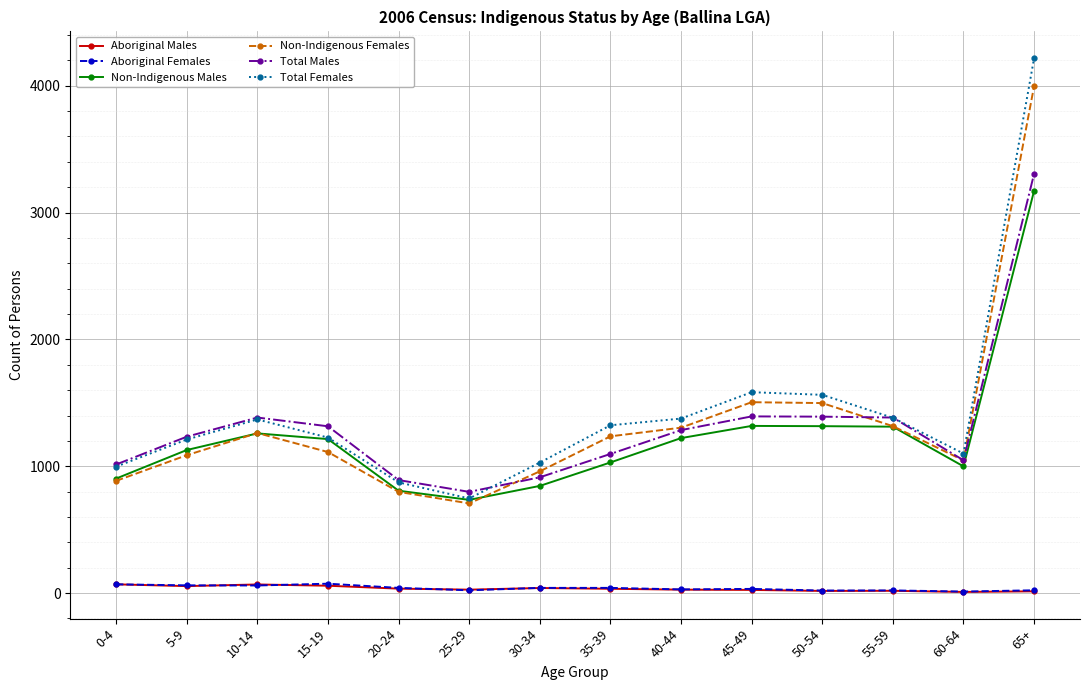

The value of Non-Indigenous Females at 55-59 is 723. True or false?

False